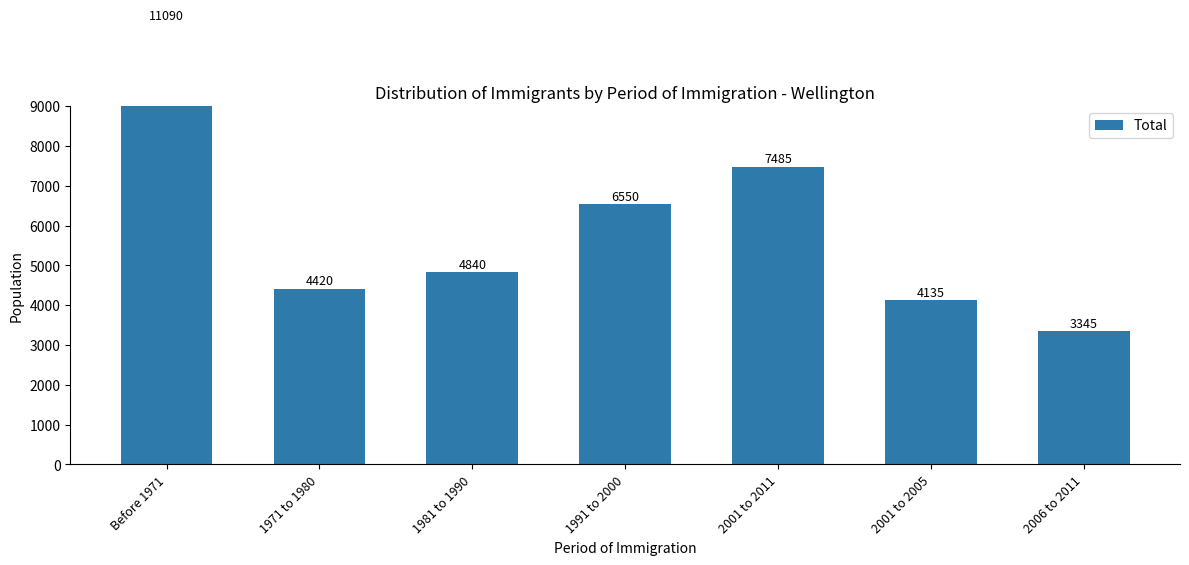

How many data points does each series have?

7